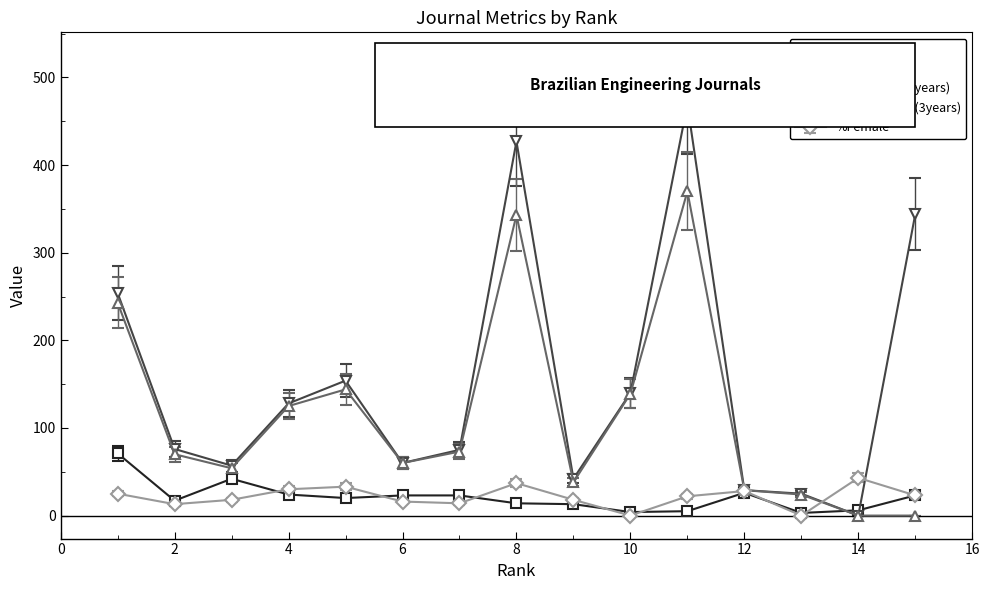

What are all the series names shown in the legend?

H index, Total Docs. (3years), Citable Docs. (3years), %Female